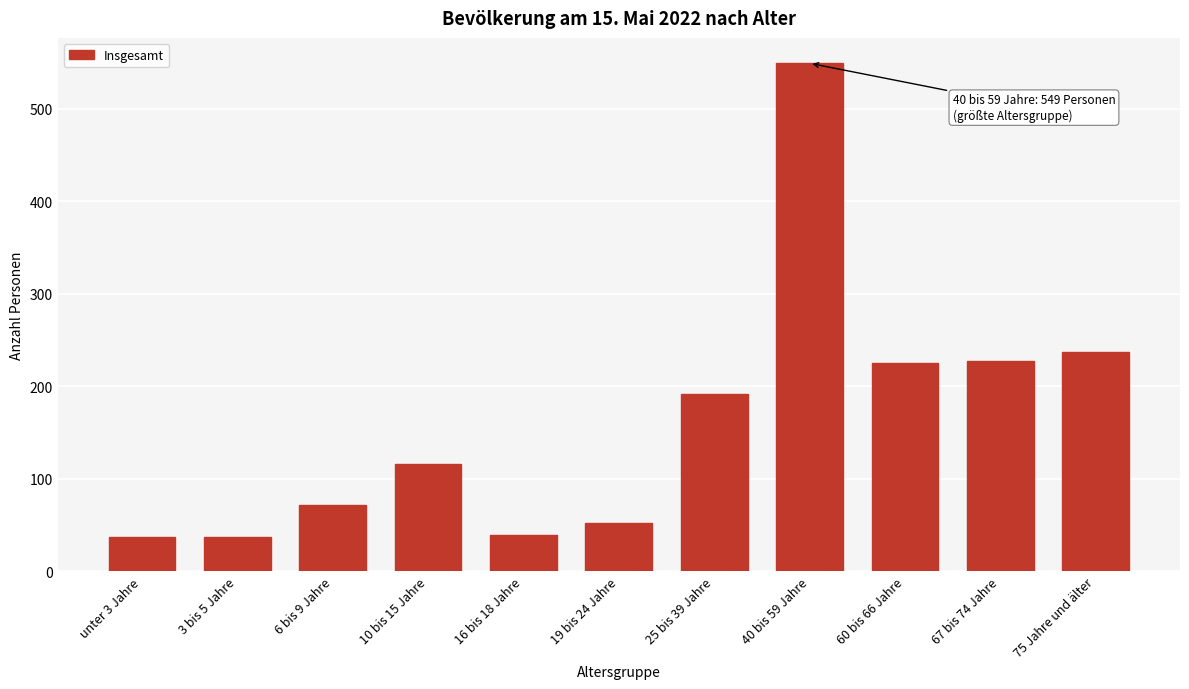

What is the value of the 6th bar from the left?

52